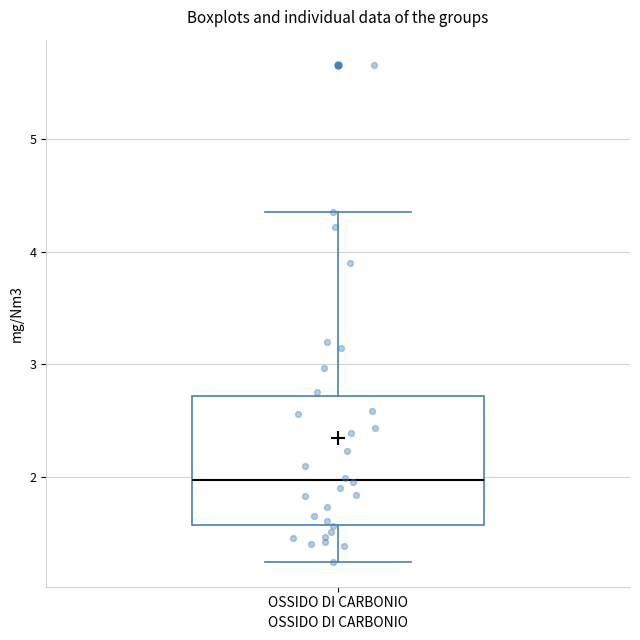

Where is the lower edge of the box for OSSIDO DI CARBONIO on the y-axis? The values are not printed on the chart, so give them approximately, as read against the axis.

1.6